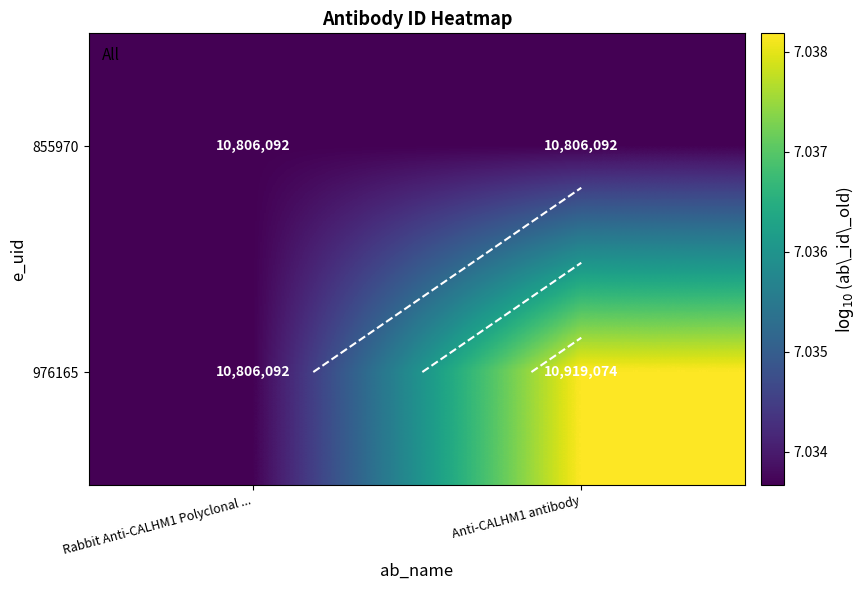

At which label is 855970 closest to 7?

Rabbit Anti-CALHM1 Polyclonal ...